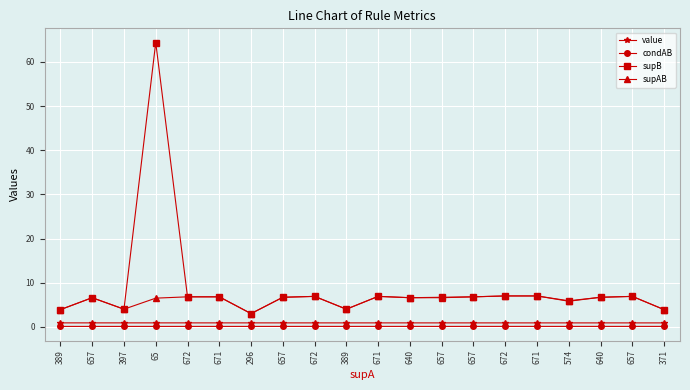

How many lines are shown in the chart?

4